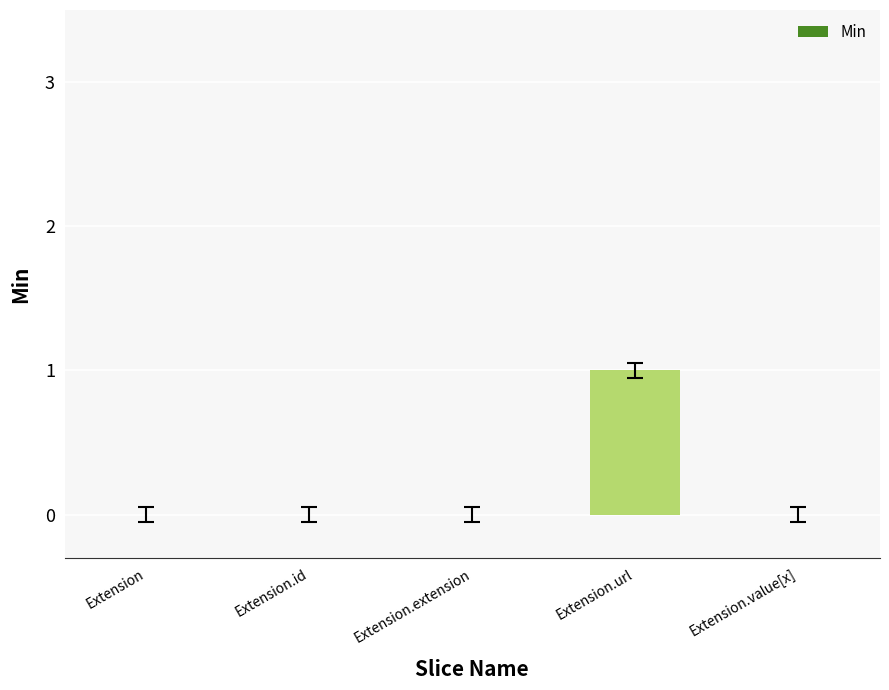

Reading left to right, transcribe all the data shown in this chart.

0	0	0	1	0